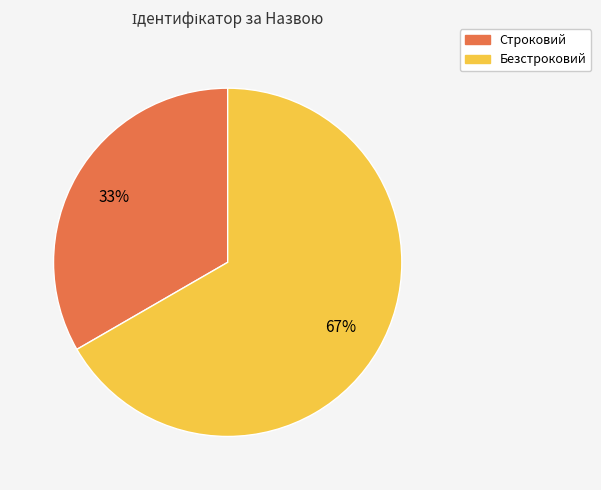

Combined, do Строковий and Безстроковий account for over 50%?

Yes